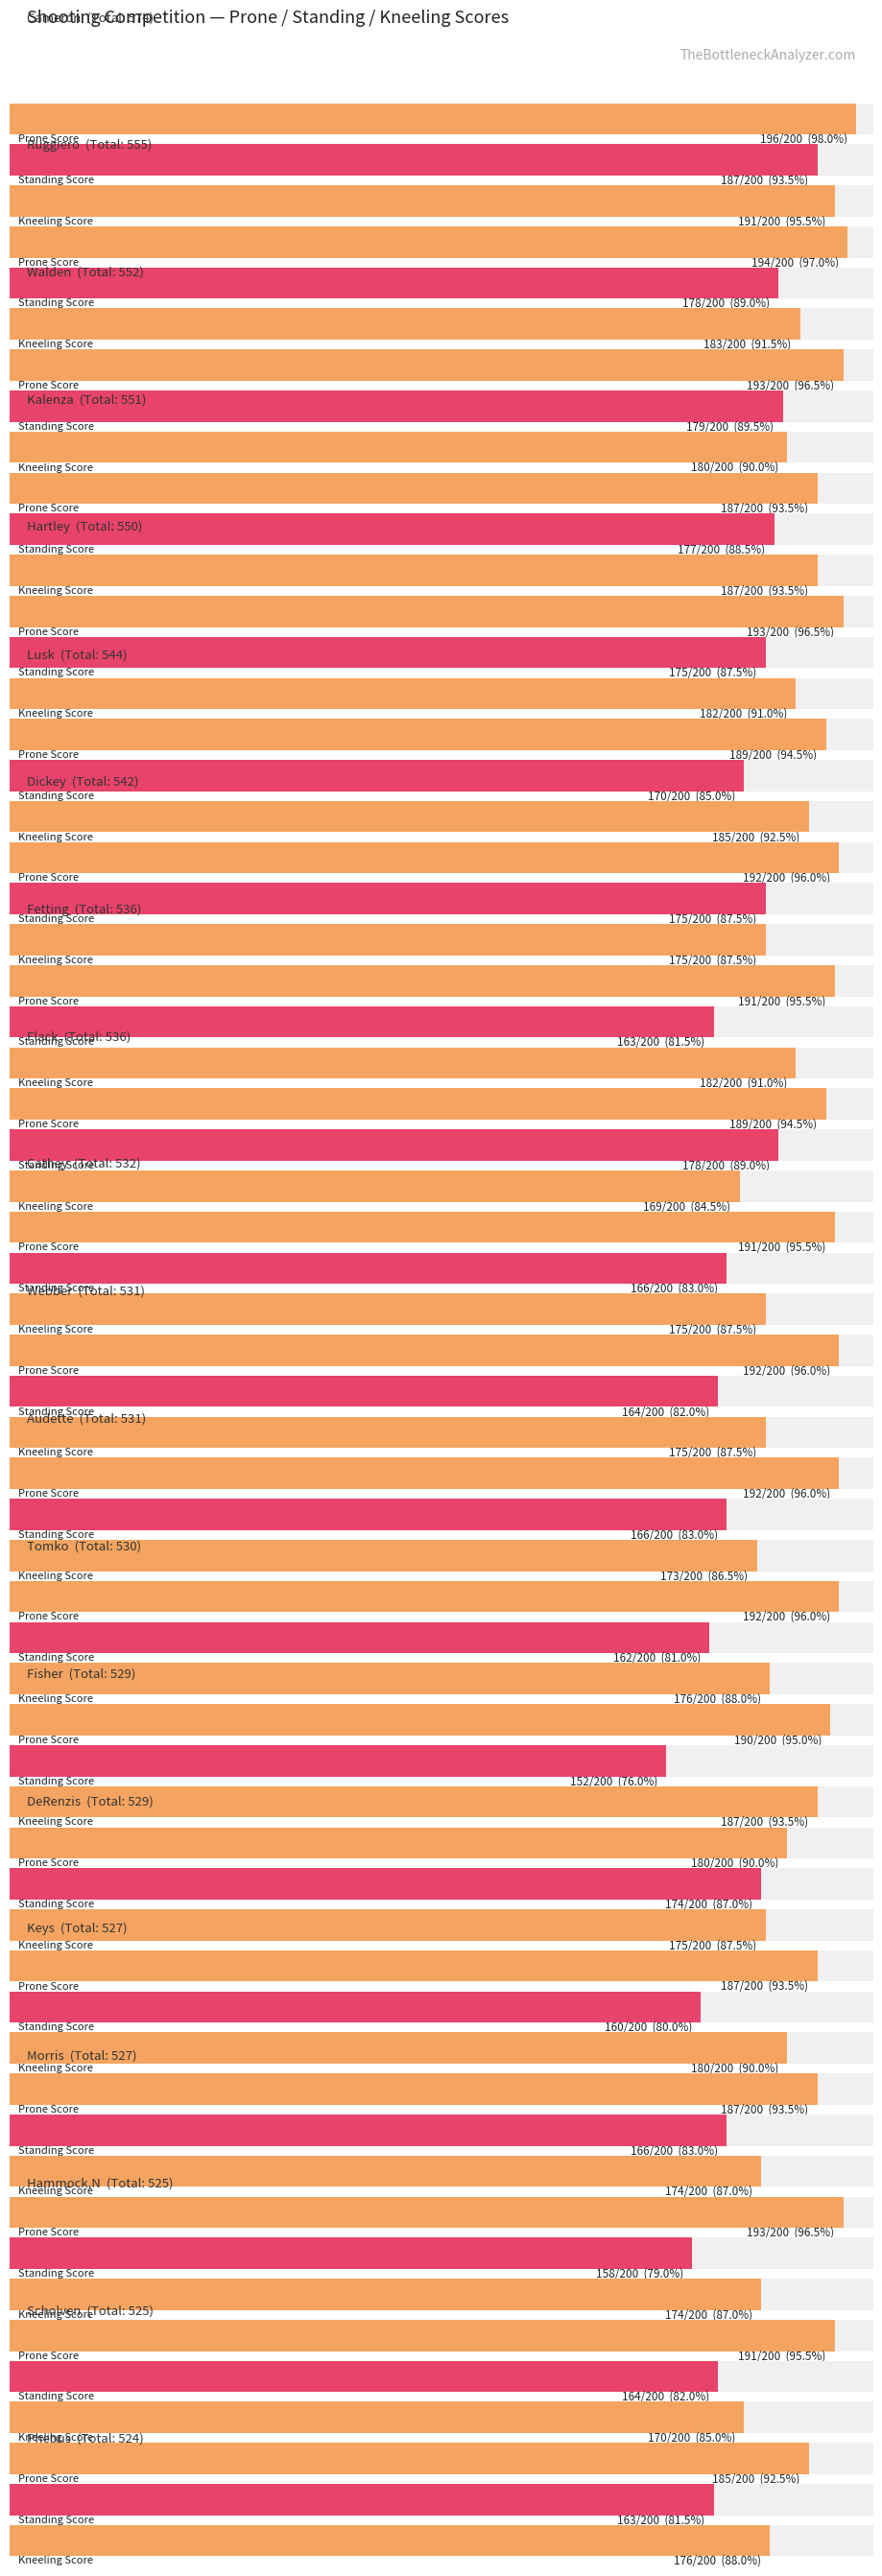

Does the chart contain any negative values?

No